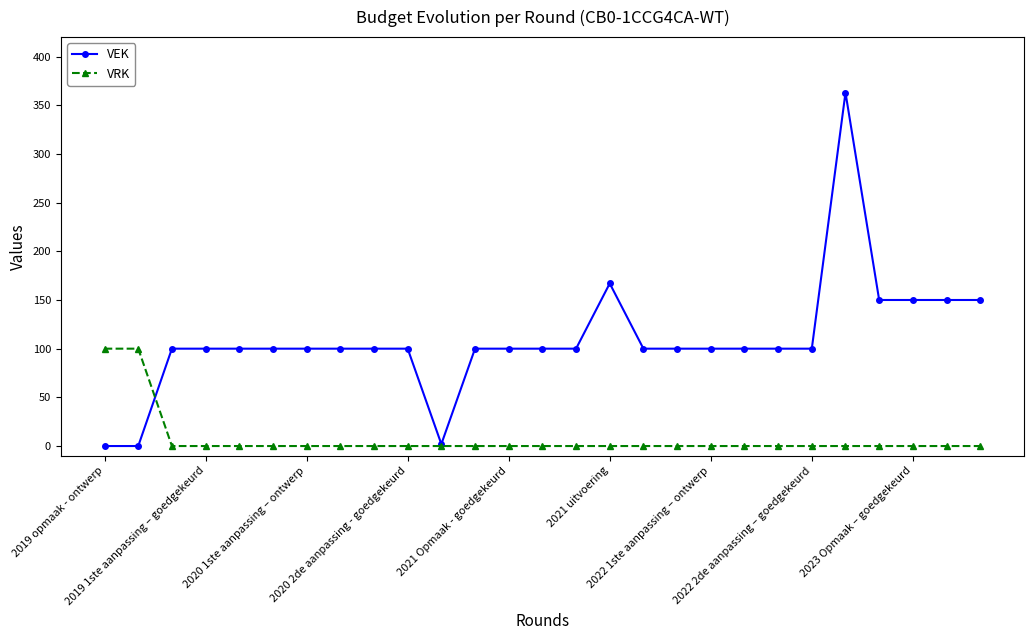

Rank the series by their average value, from highest to lowest.

VEK, VRK